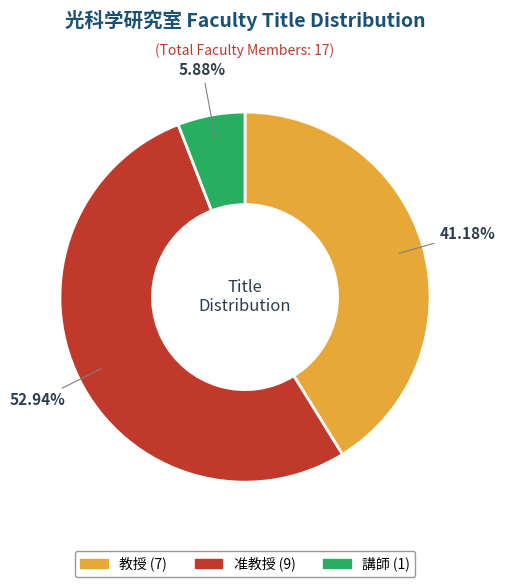

To the nearest percent, what is the difference between the largest and smallest slice percentages?

47%